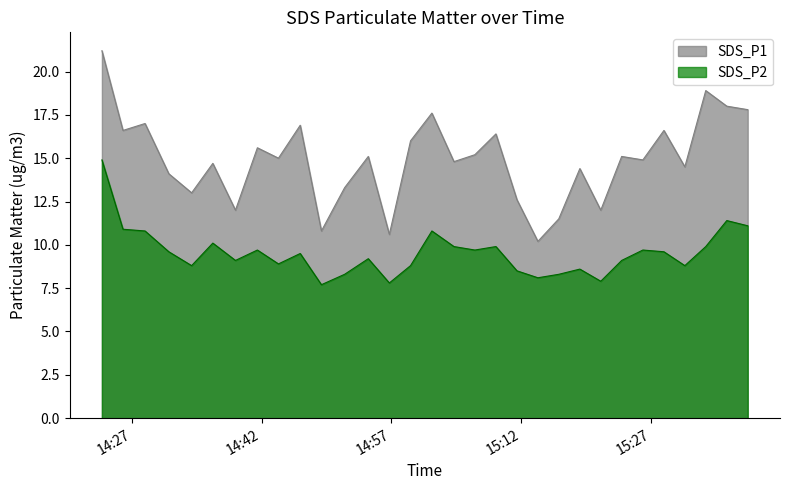

How many interior local peaks does the SDS_P1 series have?

11